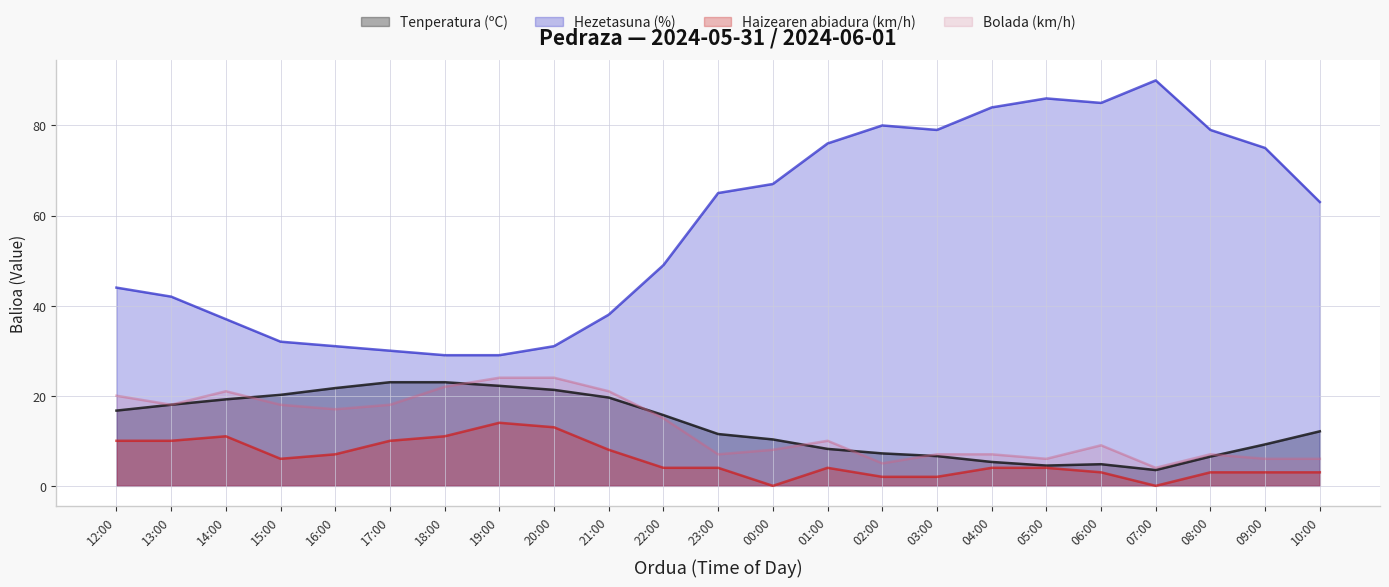

At which category does Bolada (km/h) reach its first local valley?

13:00